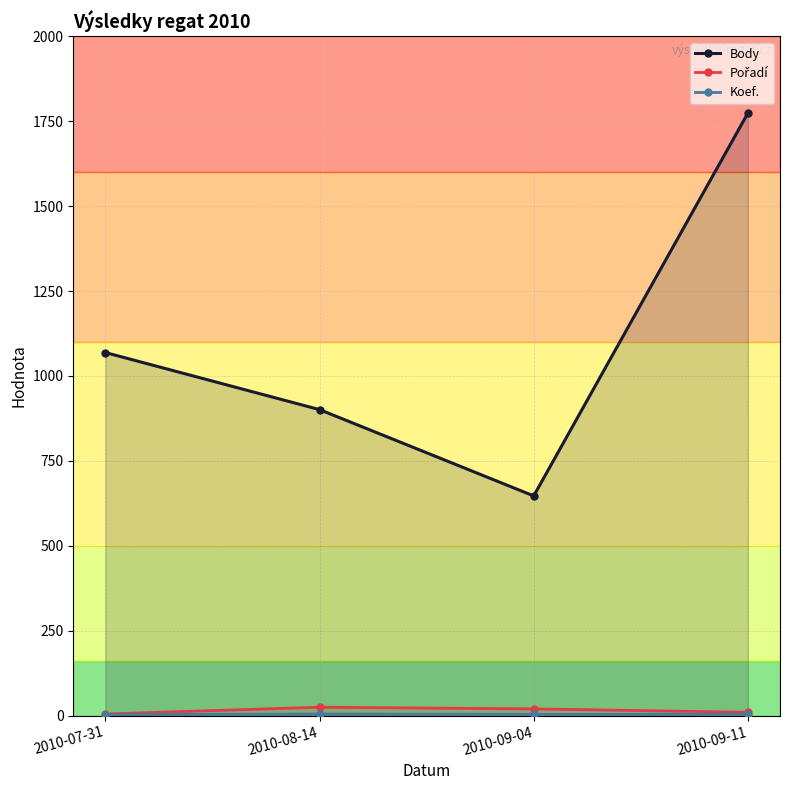

Reading right to left, list all the values displayed in this chart.

Body: 1774	647	901	1069
Pořadí: 10	20	25	5
Koef.: 4	4	5	3